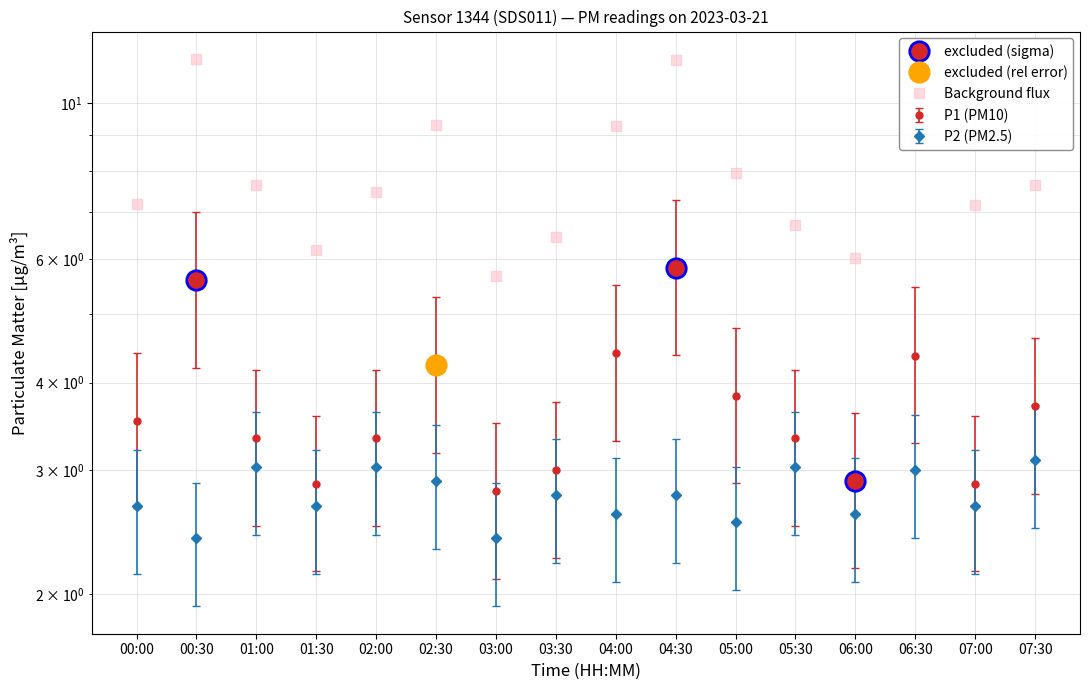

Approximately how many times larger is the value at 06:30 compared to 06:00?

1.5